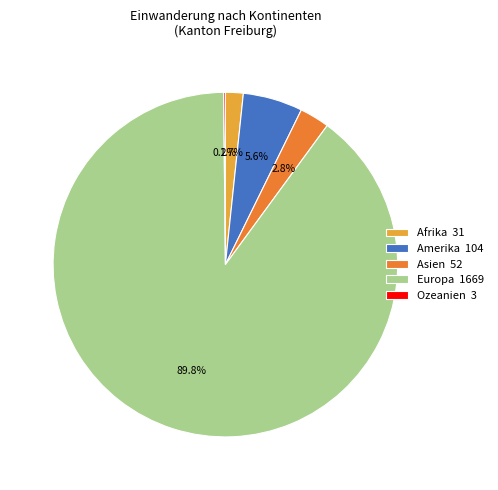

Is the sum of Amerika 104 and Asien 52 greater than half?

No